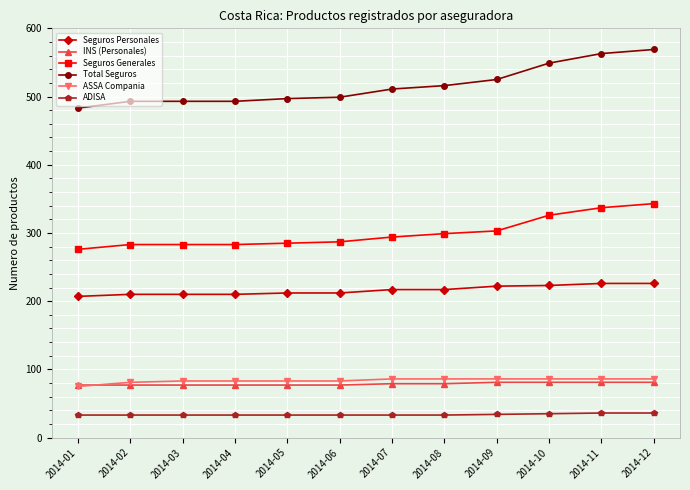

What is the value of the Total Seguros point at the 3rd from the left?

493